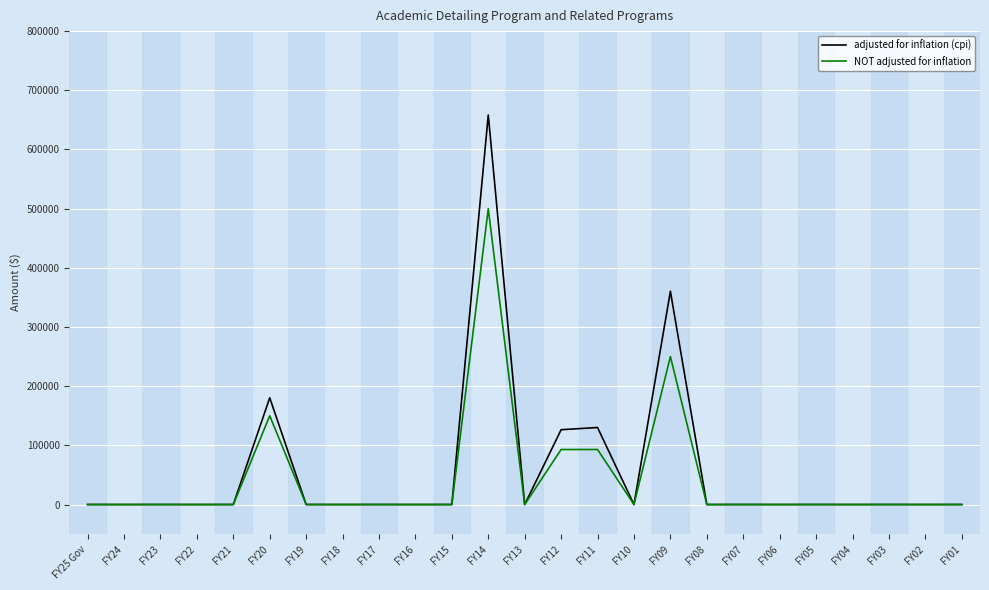

What position from the right is FY20?

20